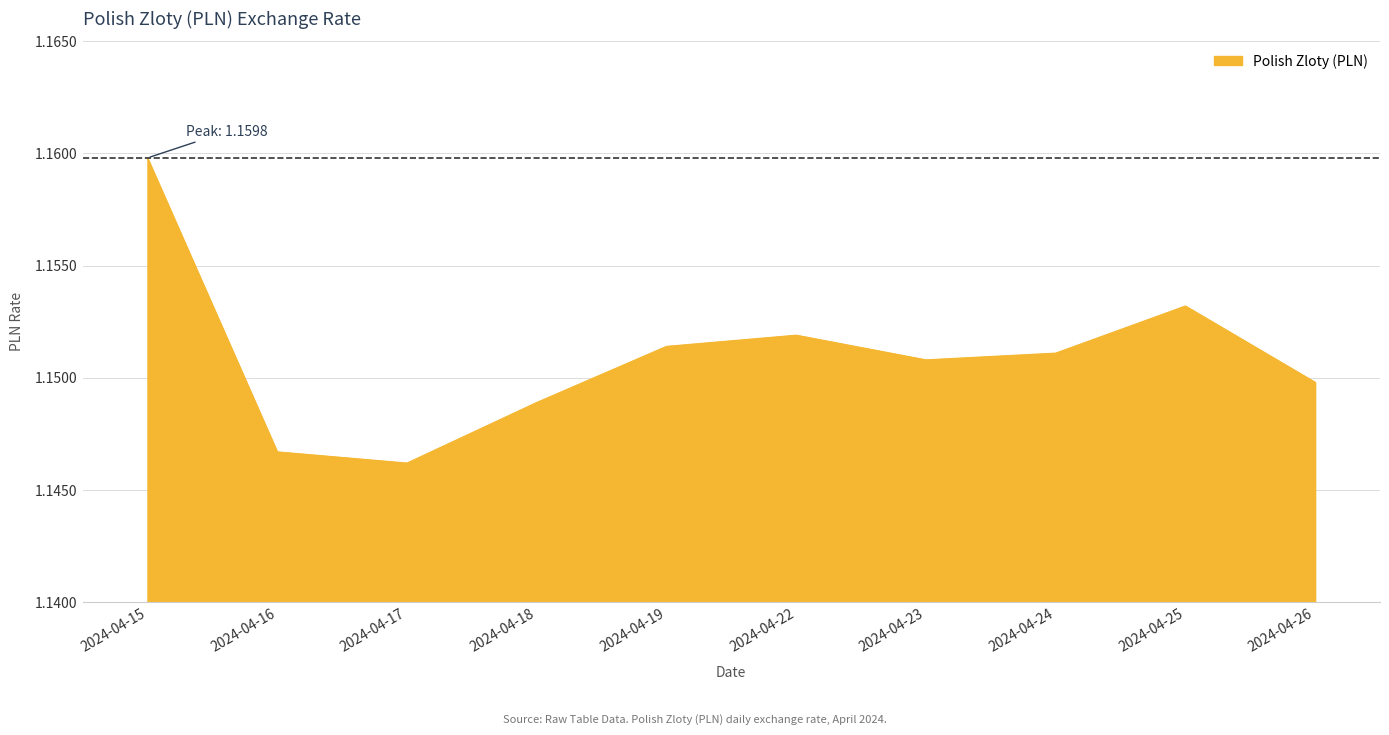

Which category has the highest value across all series?

2024-04-15